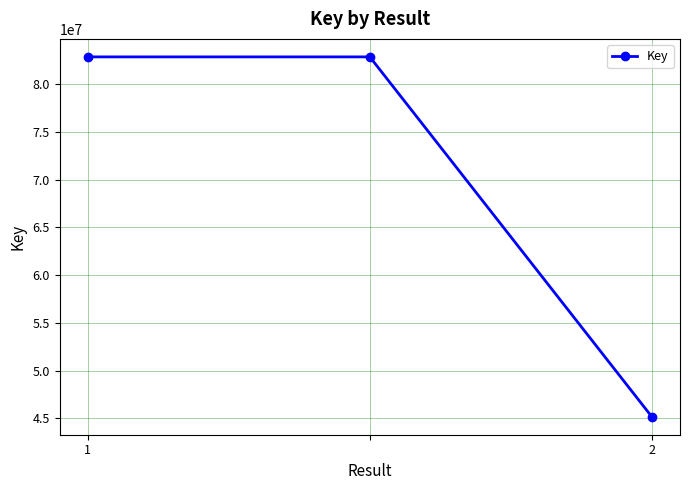

What is the value of the 3rd point from the left?

45164992